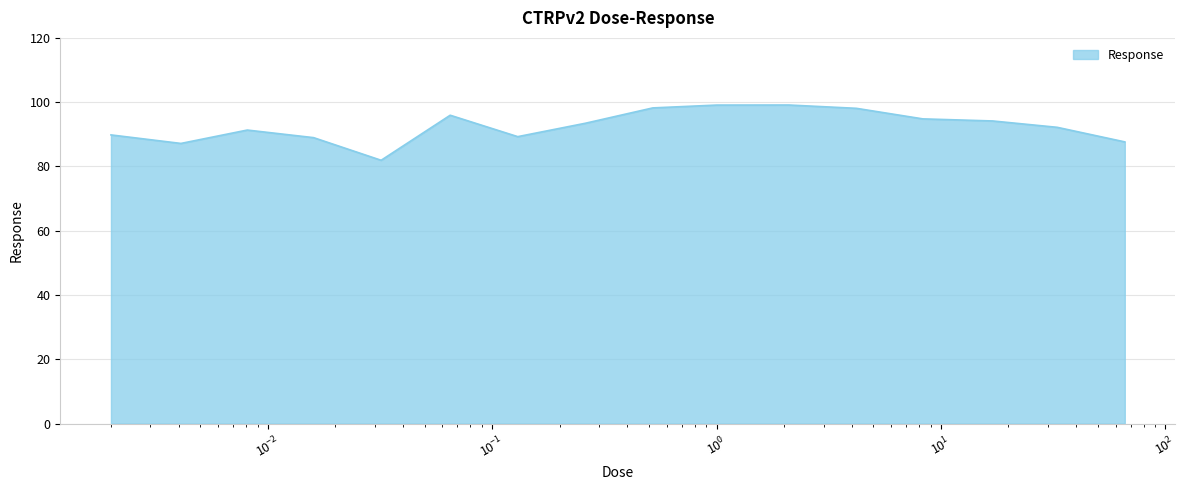

What is the greatest value displayed?

99.1